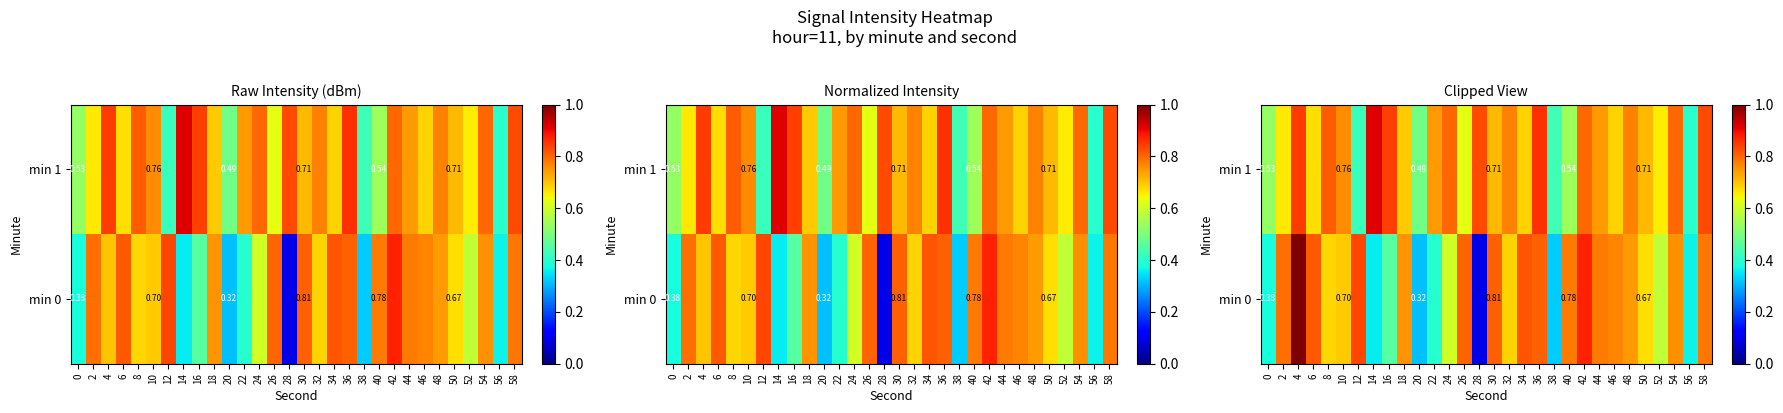

What is the smallest value displayed?

0.1